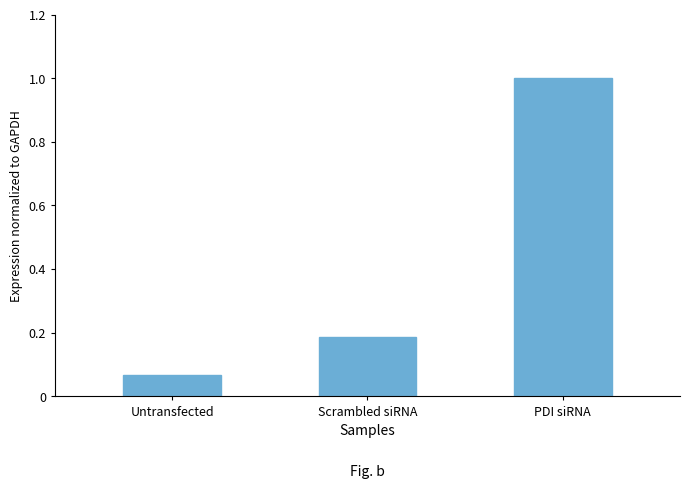

What is the difference between the maximum and second lowest values?

0.8